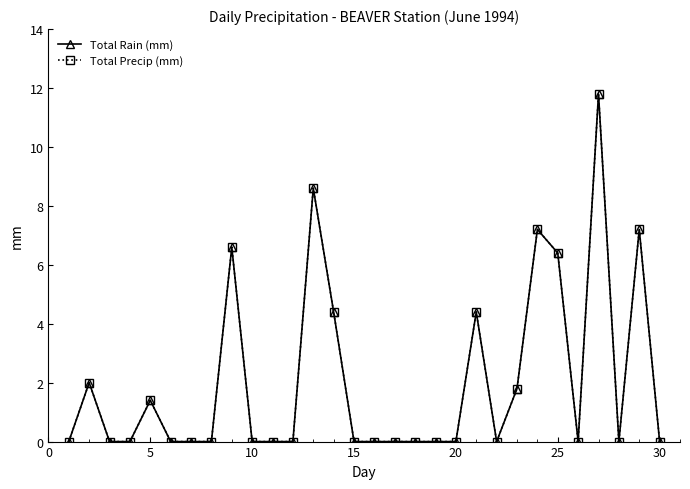

True or false: Total Rain (mm) and Total Precip (mm) cross at least once.

False